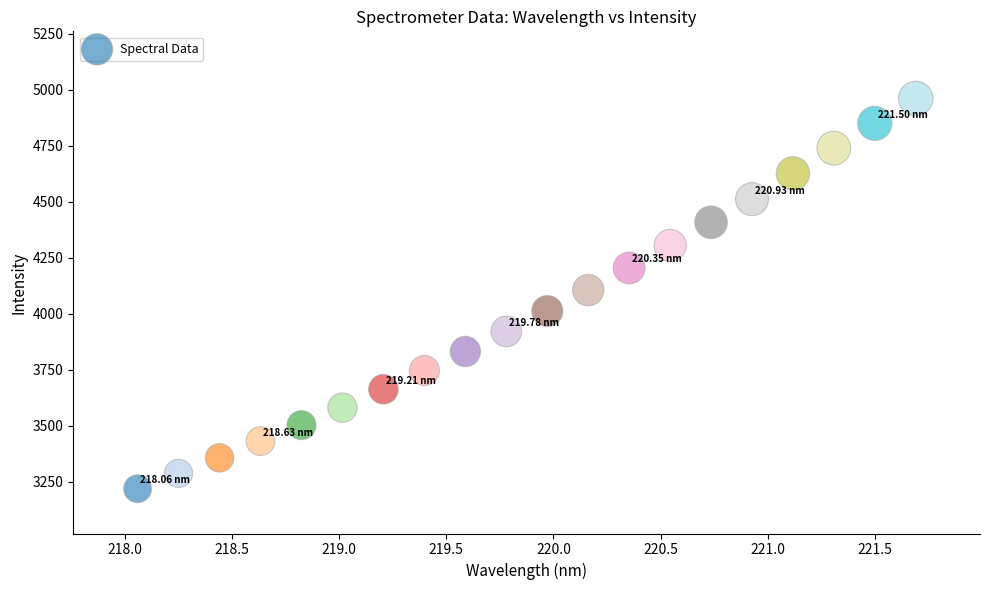

What is the range of Y values (max minus min)?

1743.0